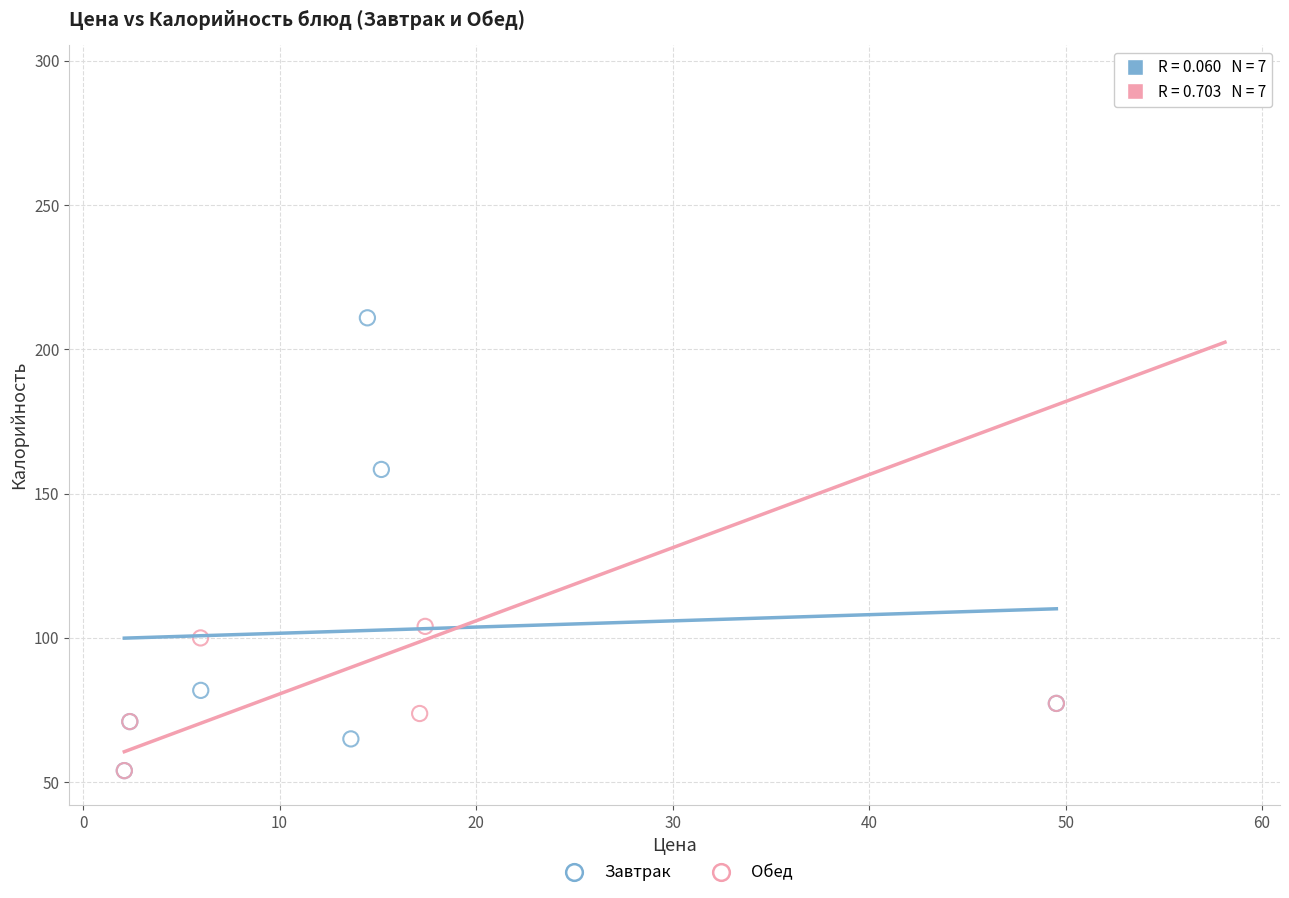

Which series contains the highest Y value?

Обед